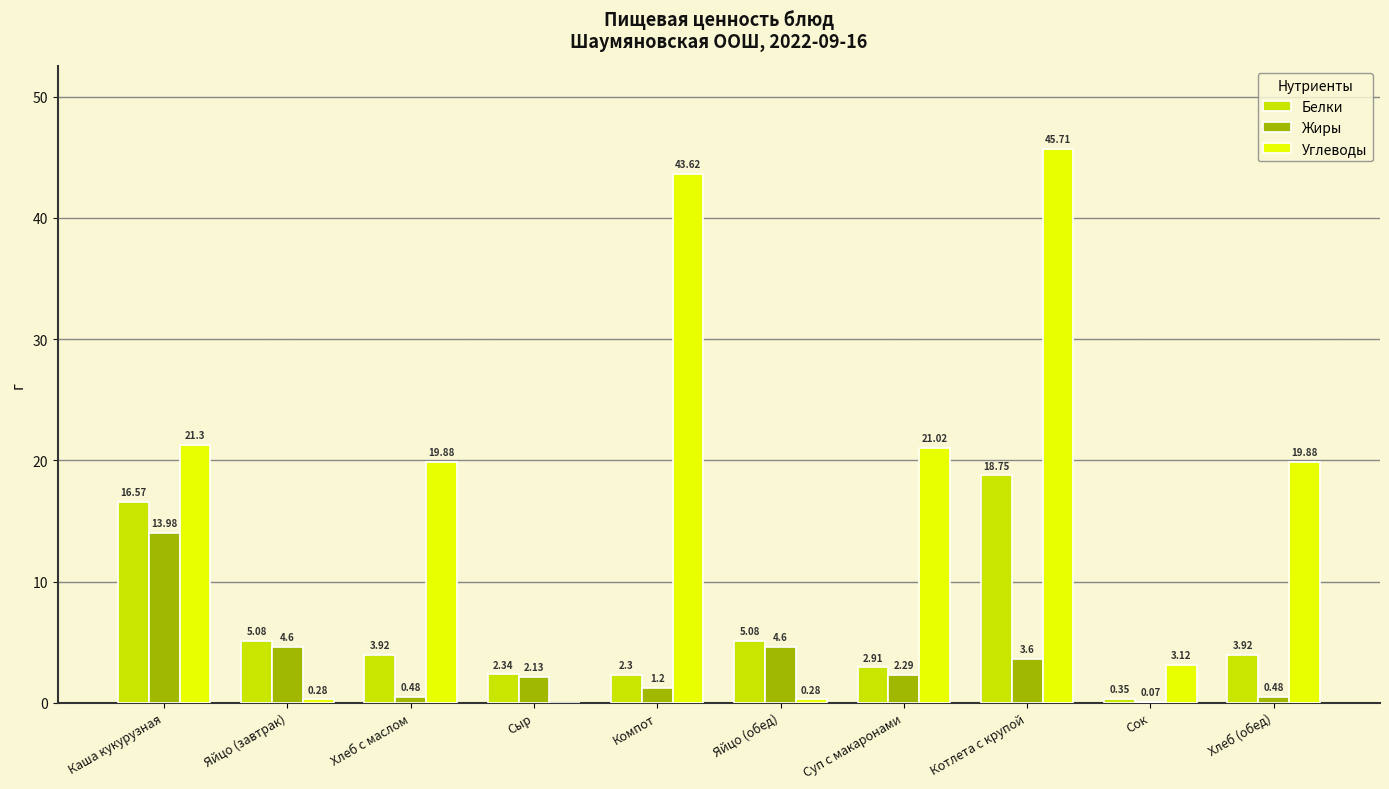

What is the maximum value for Жиры?

14.0